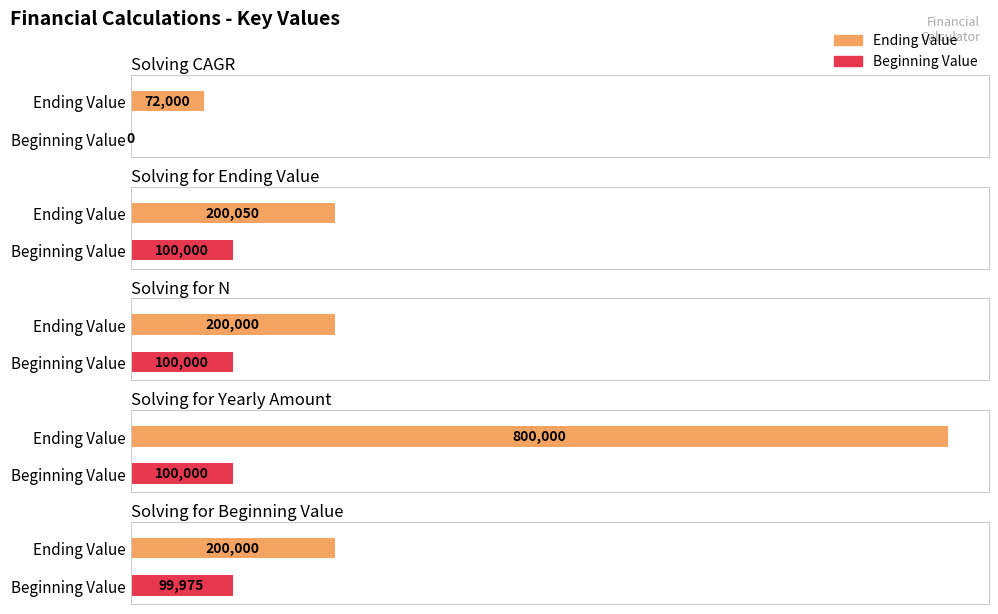

What is the sum of all Ending Value values?

1472049.5